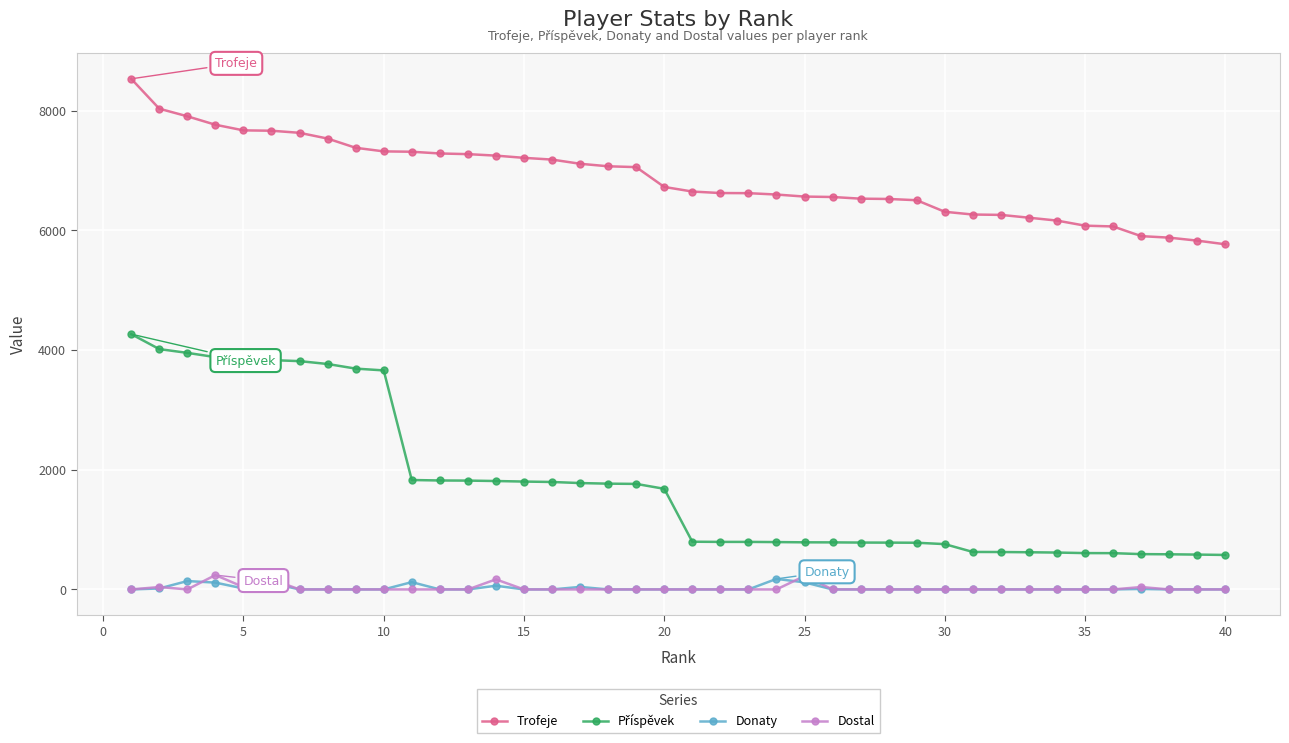

What is the greatest value displayed?

8530